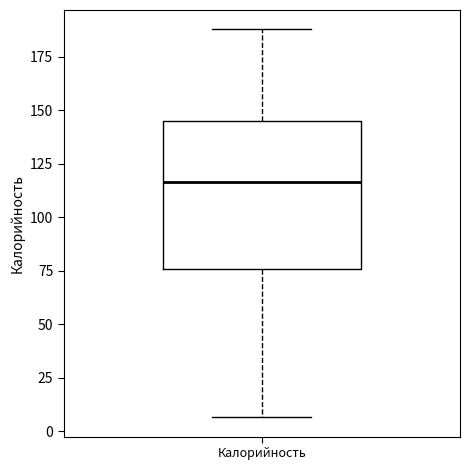

Transcribe this box plot: give where the median line is, the range the box spans, and where the two whiskers end, as read against the y-axis. The values are not printed on the chart, so give them approximately, as read against the axis.

median 115, box 75 to 145, whiskers 5 to 190